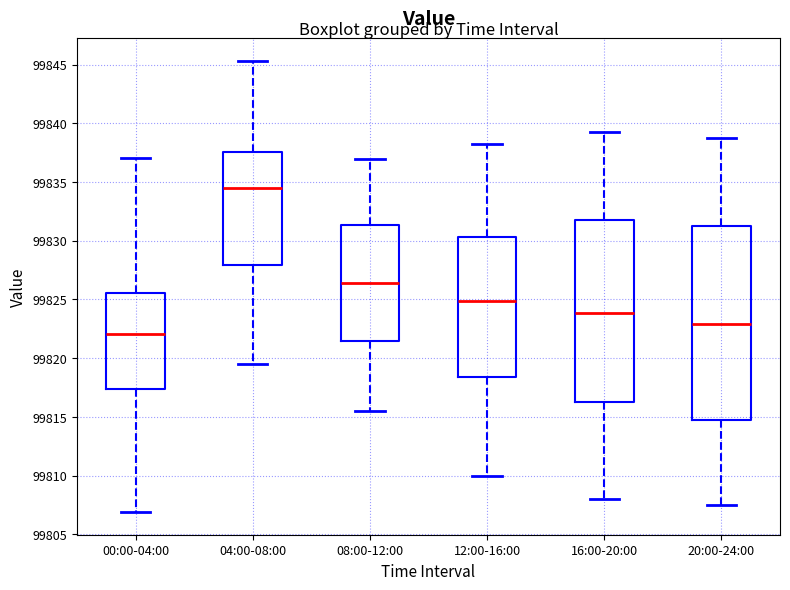

Reading left to right, read every box against the y-axis: the position of its median line, the range the box covers, and the ends of its whiskers. The values are not printed on the chart, so give them approximately, as read against the axis.

00:00-04:00: median 99822.0, box 99817.5 to 99825.5, whiskers 99807.0 to 99837.0
04:00-08:00: median 99834.5, box 99828.0 to 99837.5, whiskers 99819.5 to 99845.5
08:00-12:00: median 99826.5, box 99821.5 to 99831.5, whiskers 99815.5 to 99837.0
12:00-16:00: median 99825.0, box 99818.5 to 99830.5, whiskers 99810.0 to 99838.5
16:00-20:00: median 99824.0, box 99816.5 to 99832.0, whiskers 99808.0 to 99839.5
20:00-24:00: median 99823.0, box 99815.0 to 99831.5, whiskers 99807.5 to 99839.0